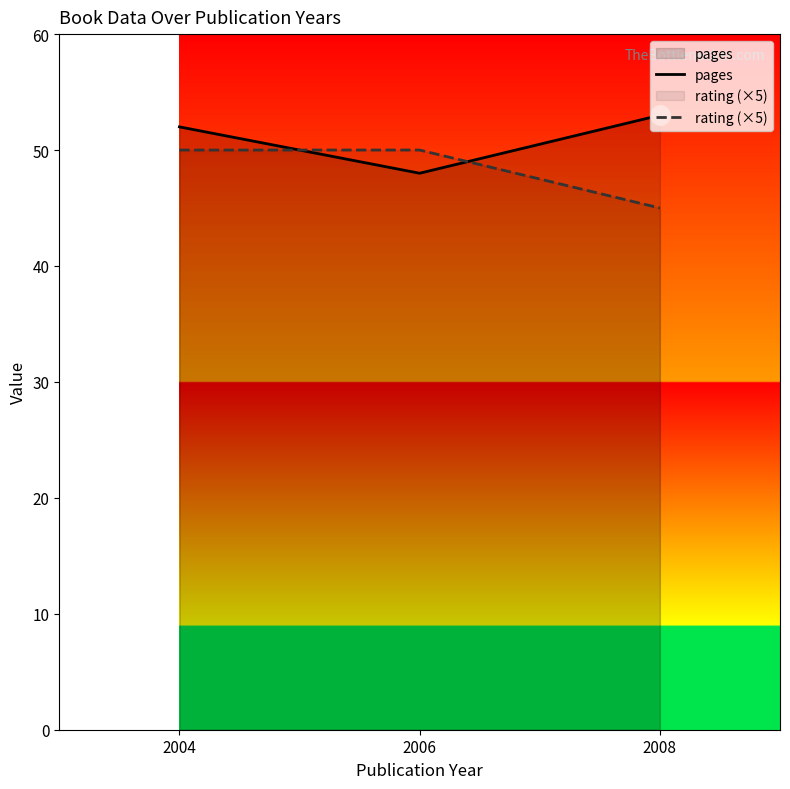

Reading left to right, extract all data points from this chart.

pages: 52	48	53
rating (×5): 50	50	45